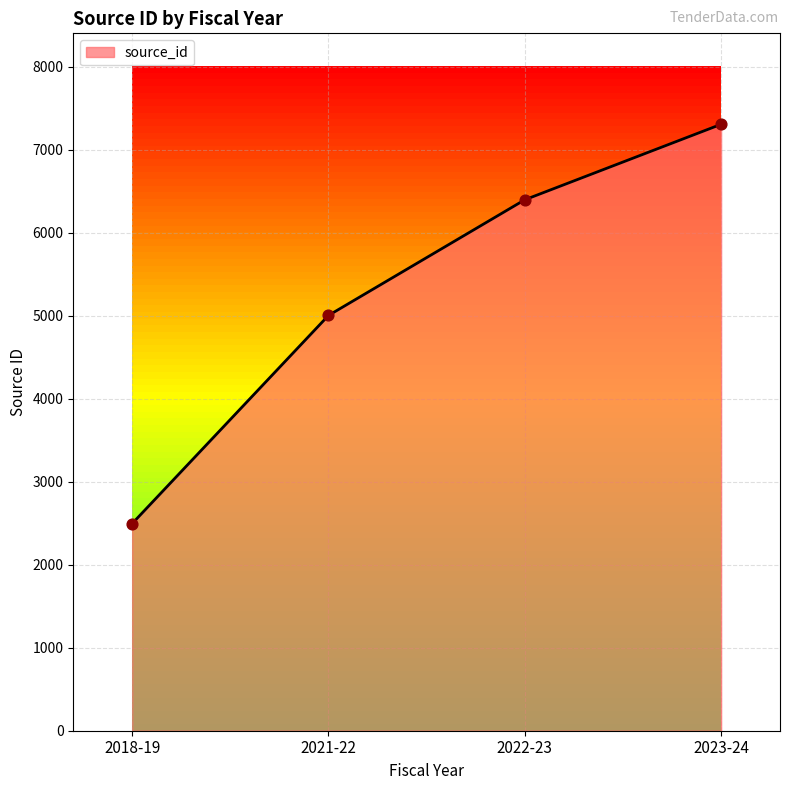

Between 2022-23 and 2018-19, which is larger?

2022-23